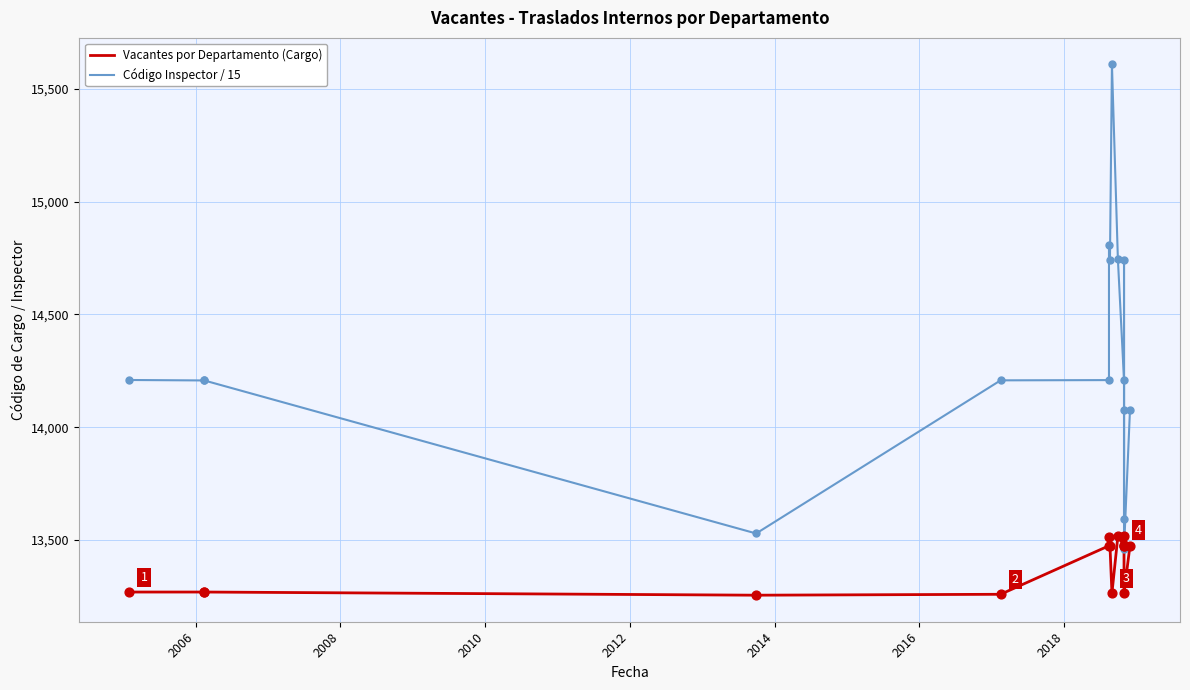

What are all the series names shown in the legend?

Vacantes por Departamento (Cargo), Código Inspector / 15